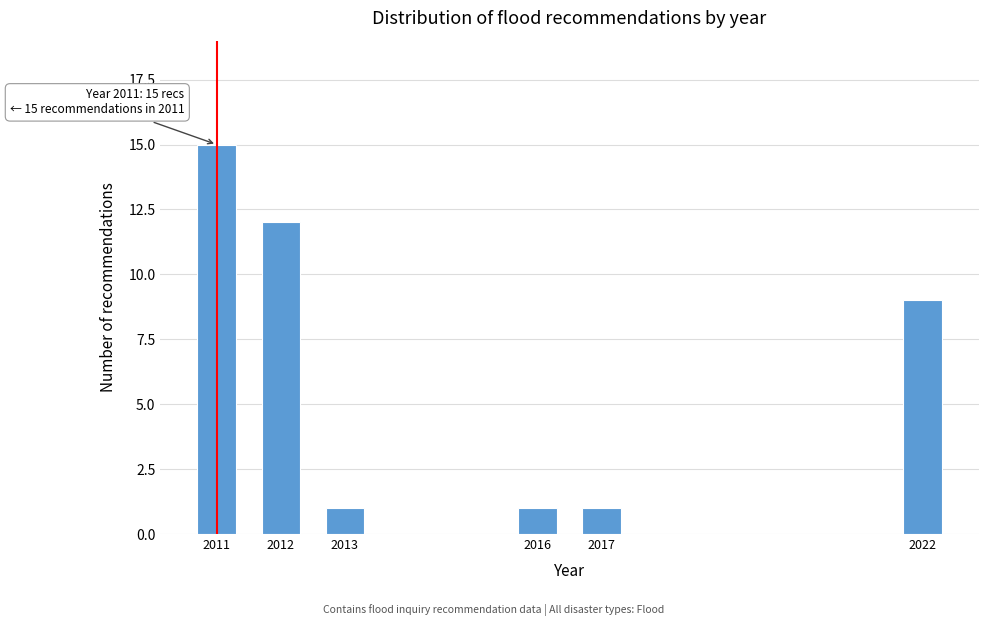

Reading right to left, extract all data points from this chart.

9	1	1	1	12	15